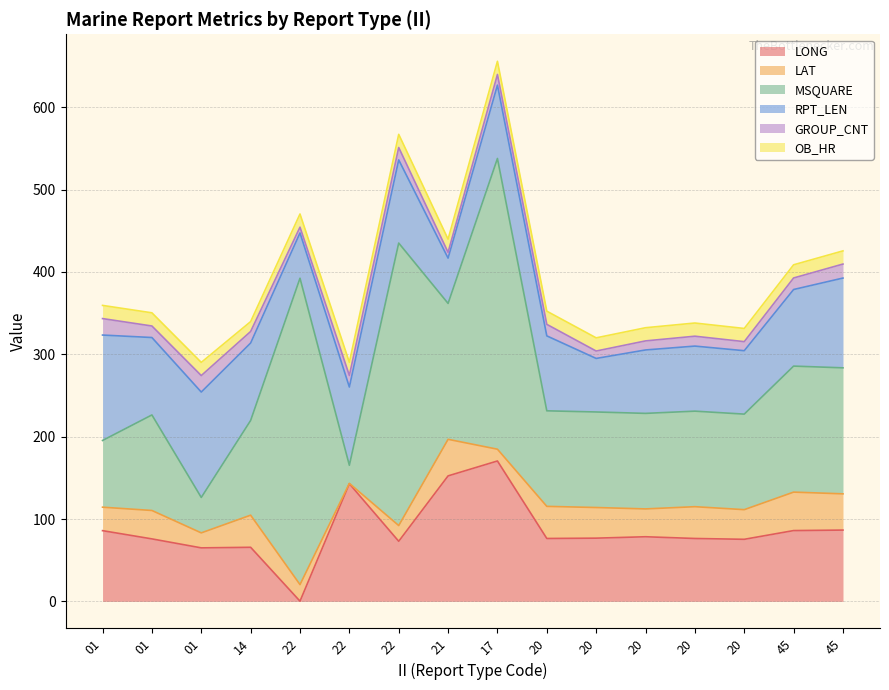

What is the smallest value displayed?

0.3